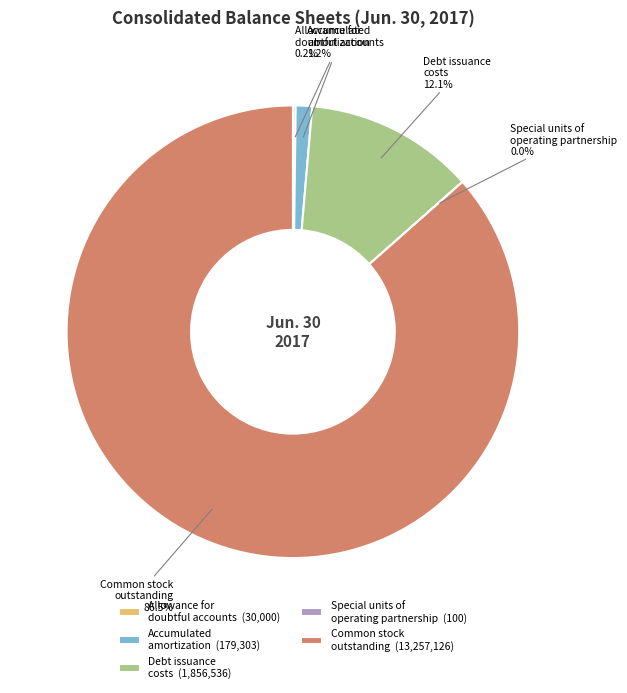

Between Debt issuance costs and Accumulated amortization, which is larger?

Debt issuance costs